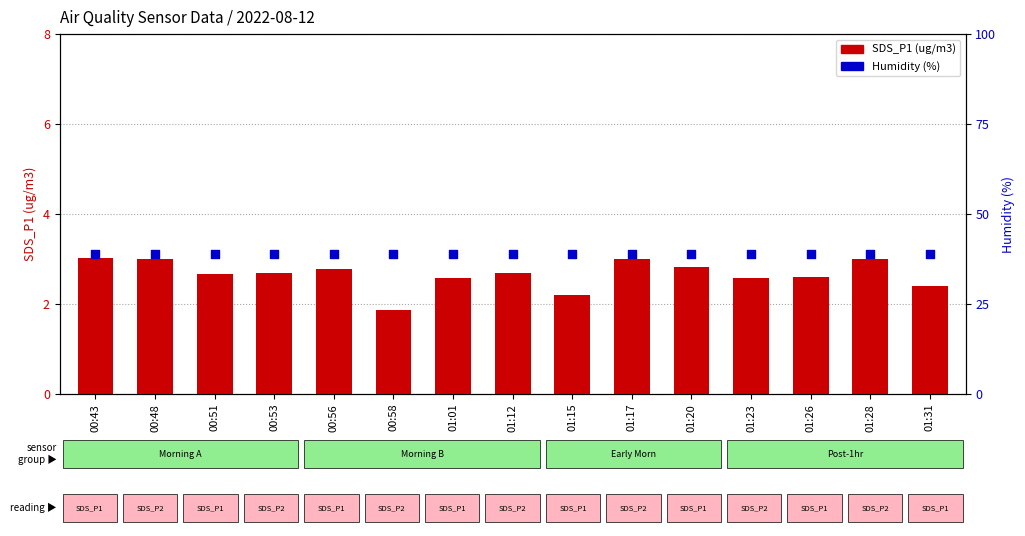

What is the total value across all series at 01:01?

41.4